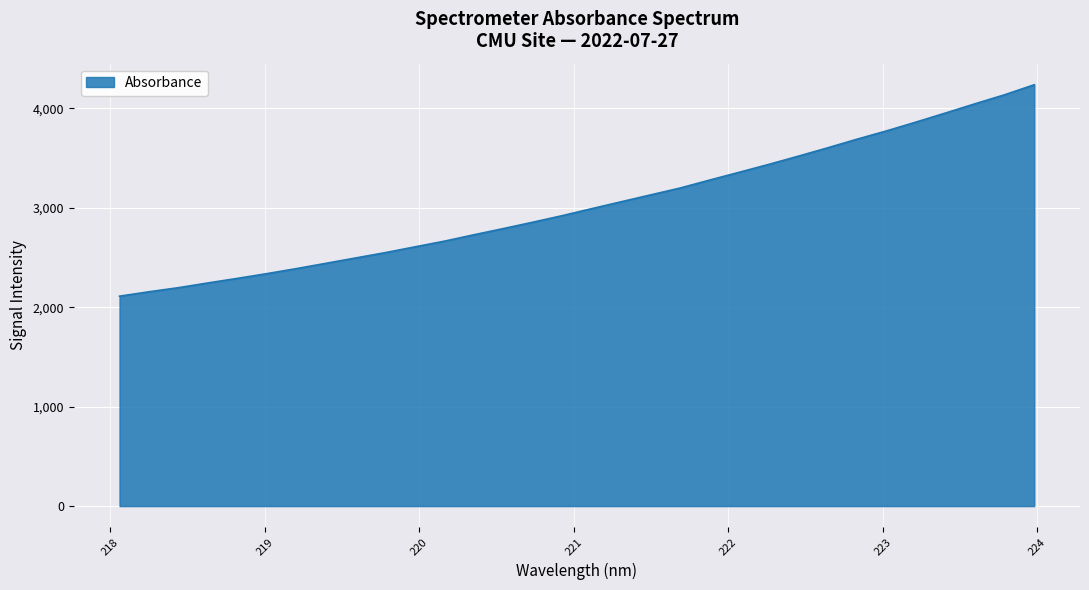

What is the smallest value displayed?

2110.7